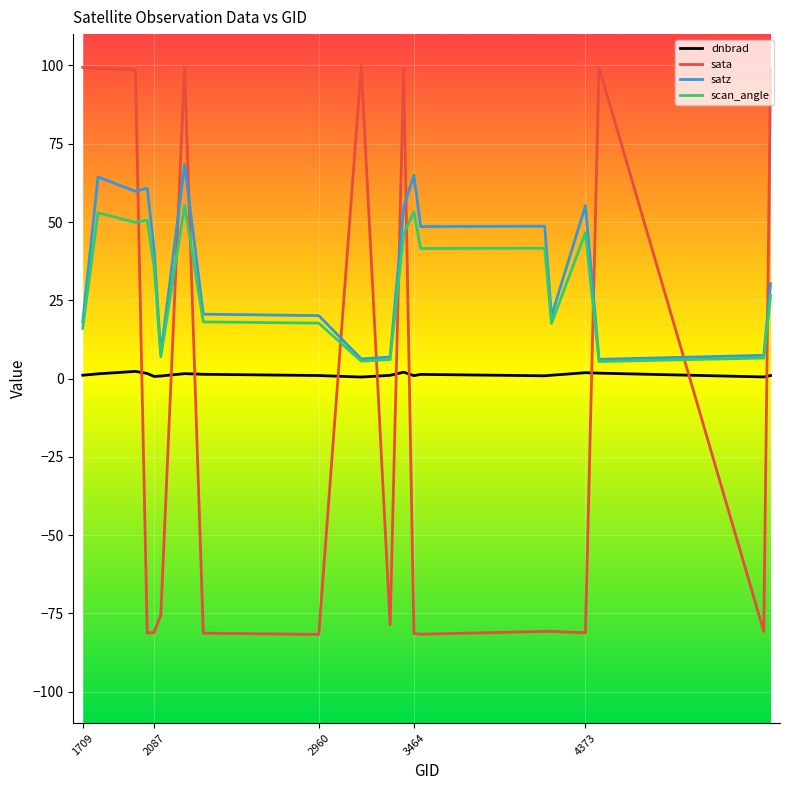

Which series has the widest spread of values?

sata